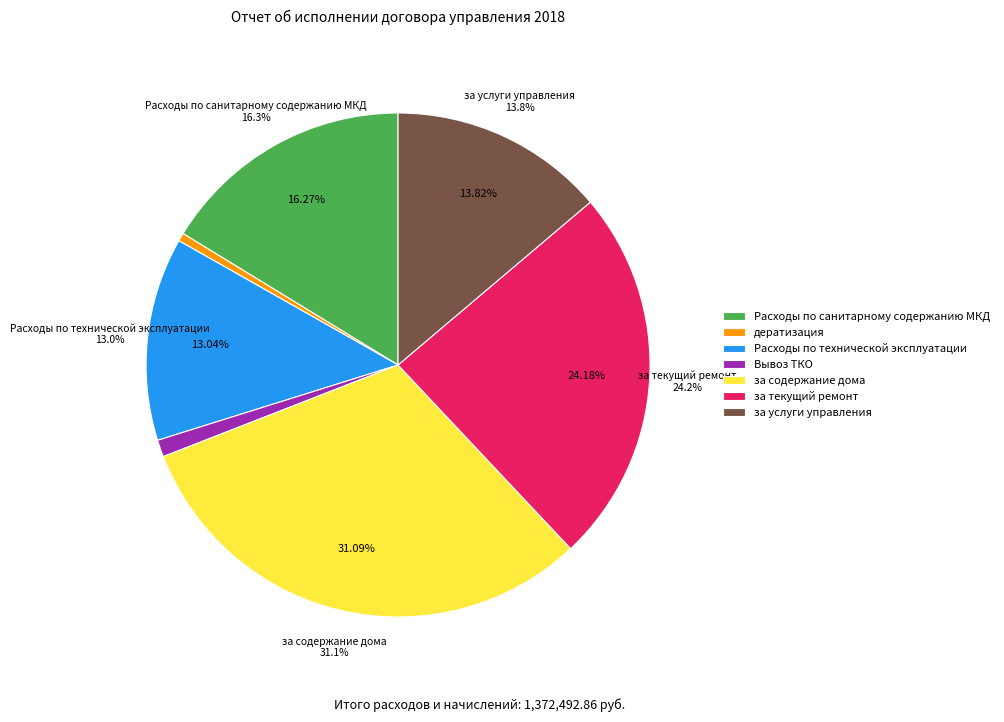

What portion of the pie excludes за услуги управления?

86.2%